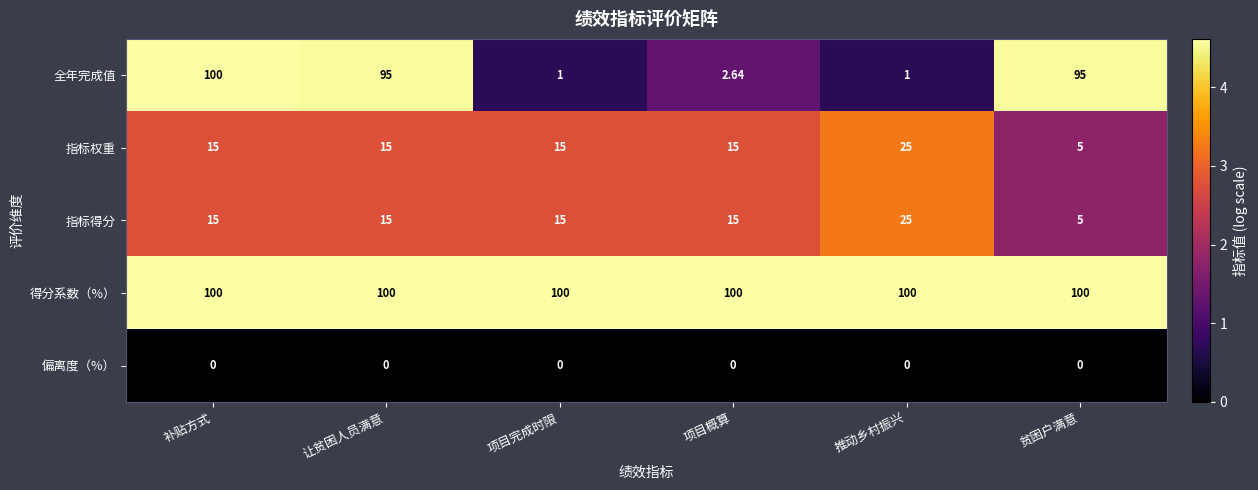

Which category has the highest value in the 全年完成值 series?

补贴方式